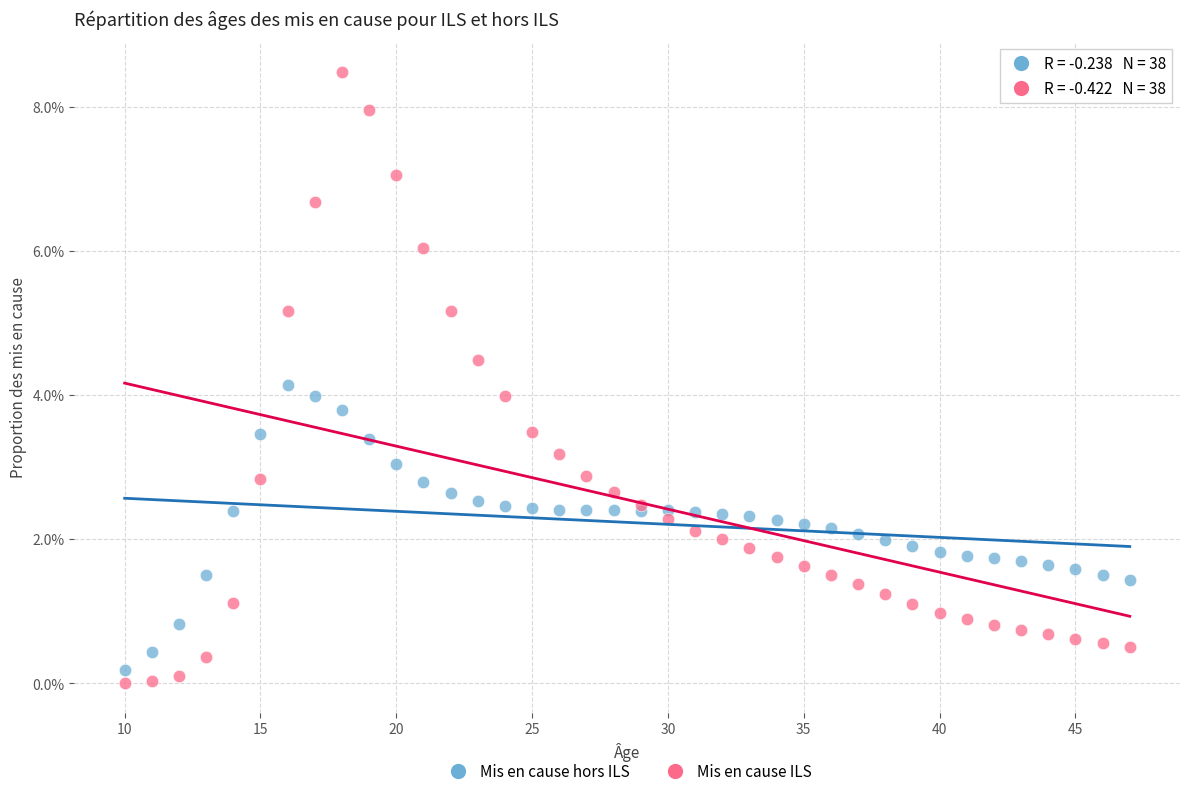

Which series contains the highest Y value?

Mis en cause ILS